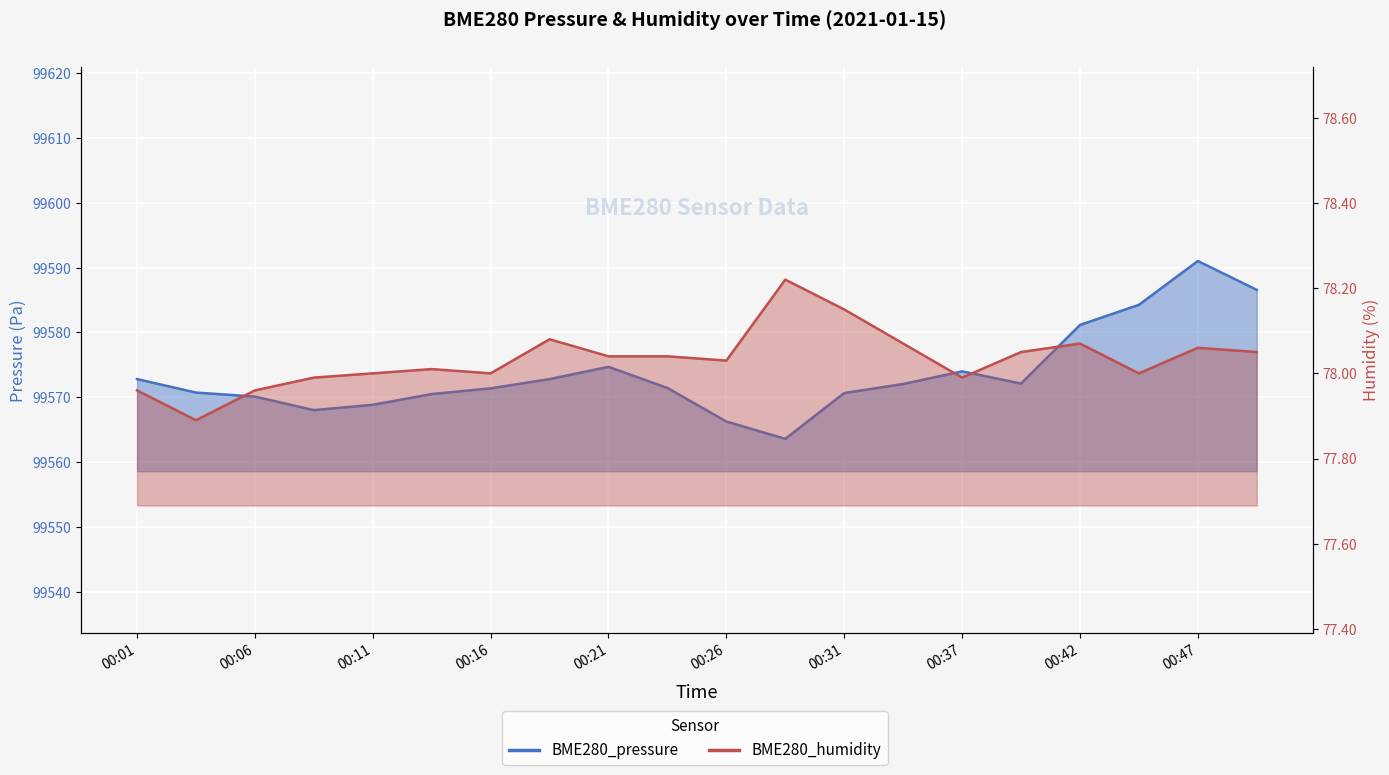

Is it true that BME280_pressure equals 58096.3 at 00:49?

False